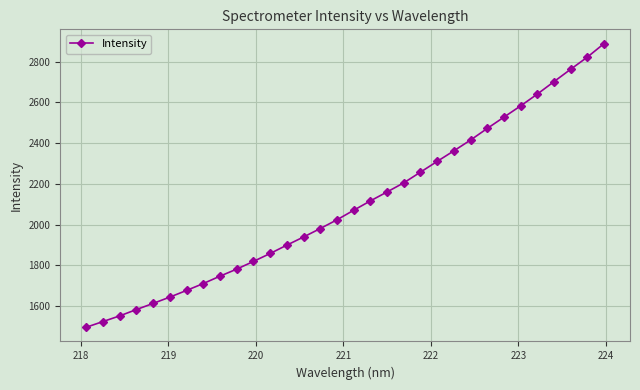

Is this an area chart (filled region under the line)?

No